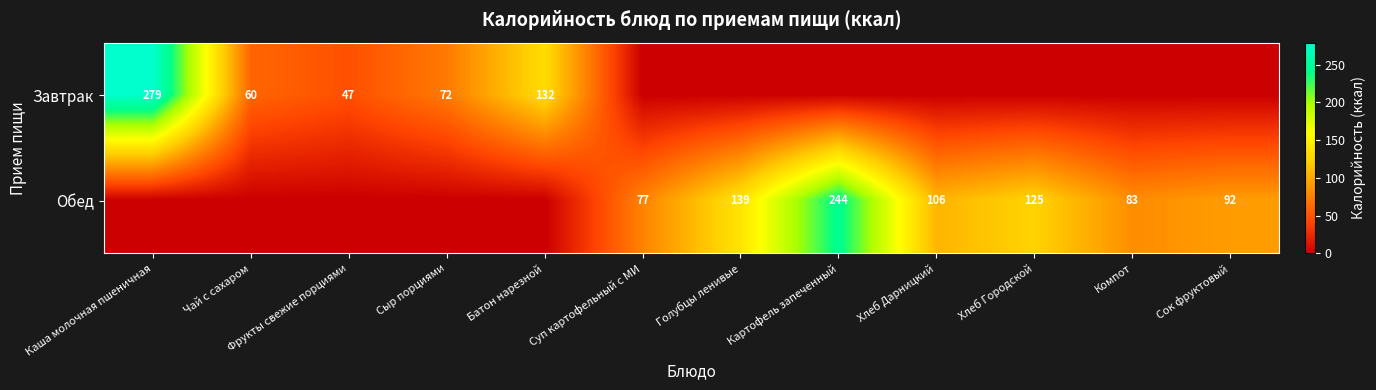

Is the value of Завтрак at Сыр порциями greater than the value of Обед at Голубцы ленивые?

No